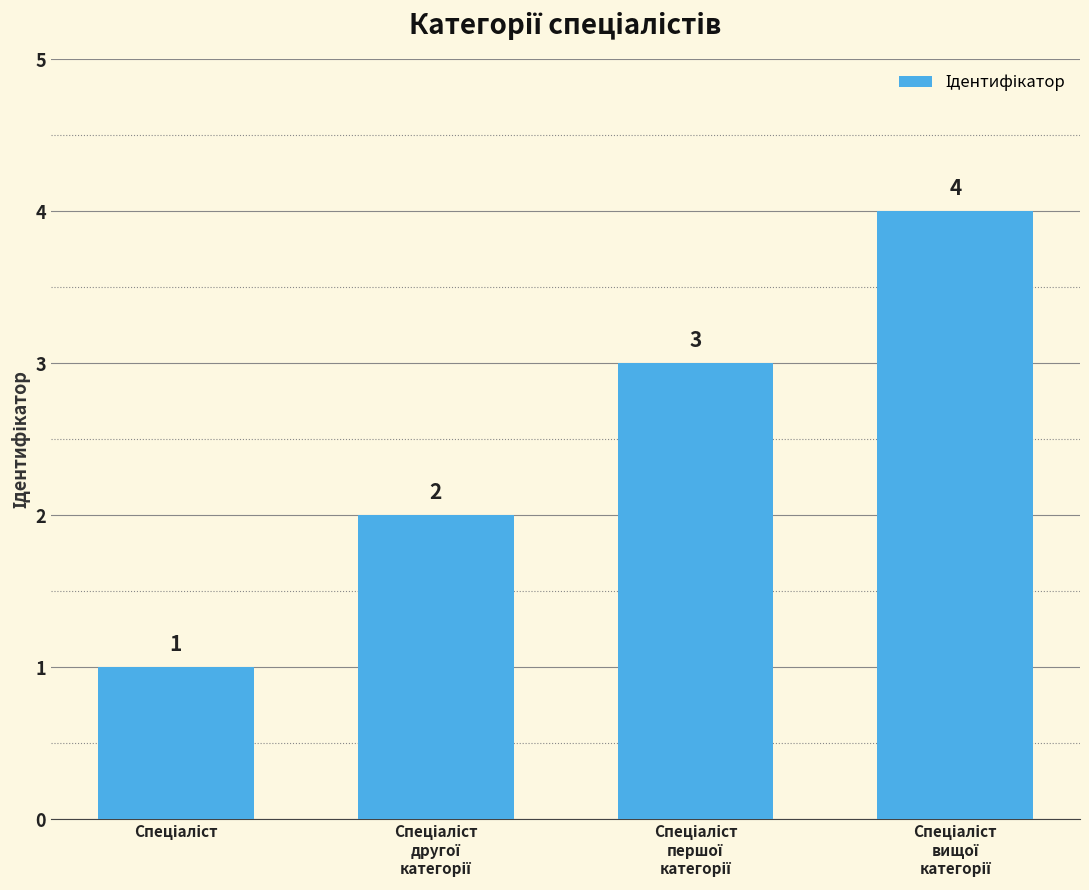

What is the value of the 4th bar from the left?

4